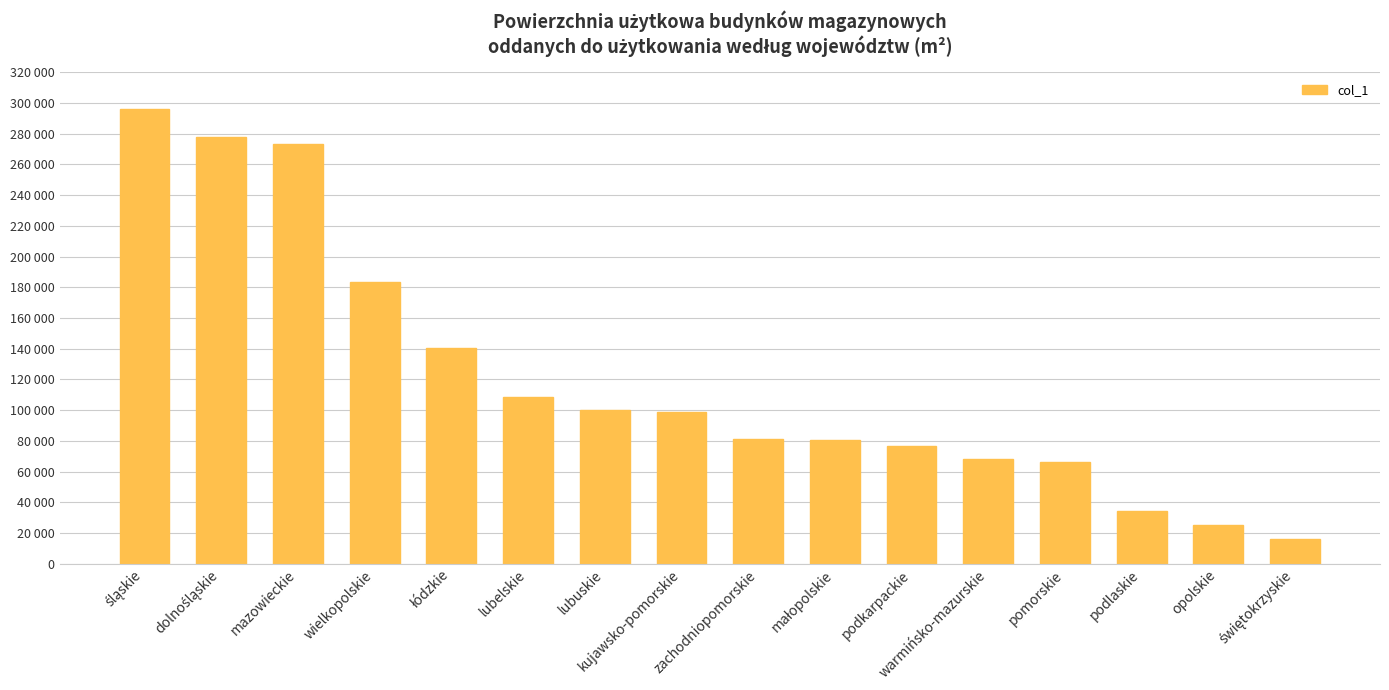

Where is the data nearest to the value 155940?

łódzkie